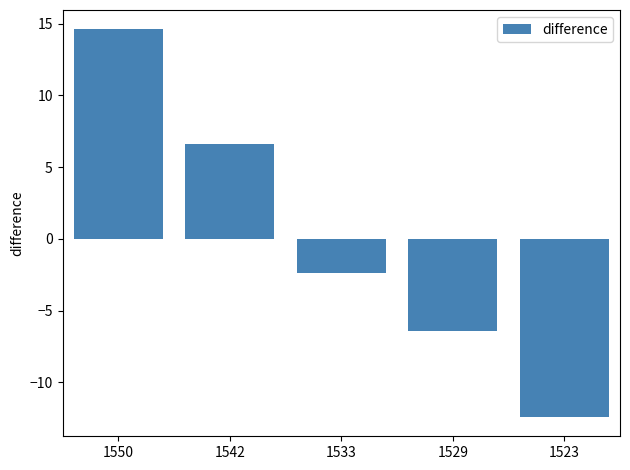

Which label corresponds to the smallest value in the chart?

1523